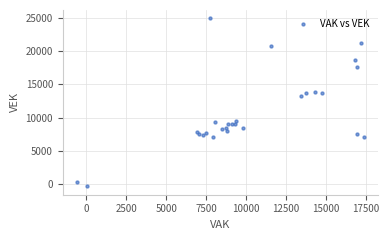

What Y value in the scatter plot is closest to 12287?

13199.7